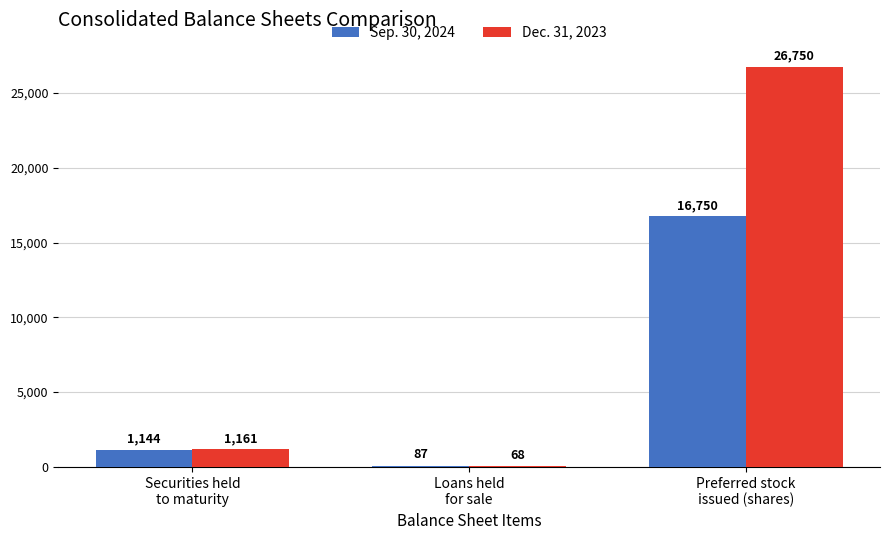

Reading left to right, extract all data points from this chart.

Sep. 30, 2024: 1144	87	16750
Dec. 31, 2023: 1161	68	26750